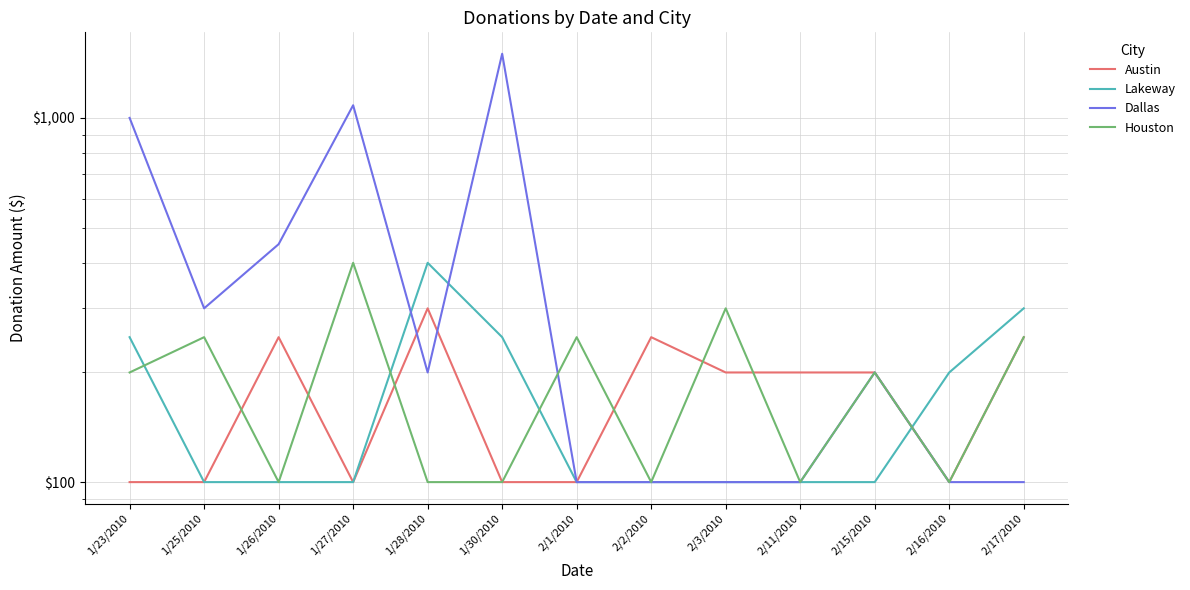

What is the label of the 8th point from the right?

1/30/2010